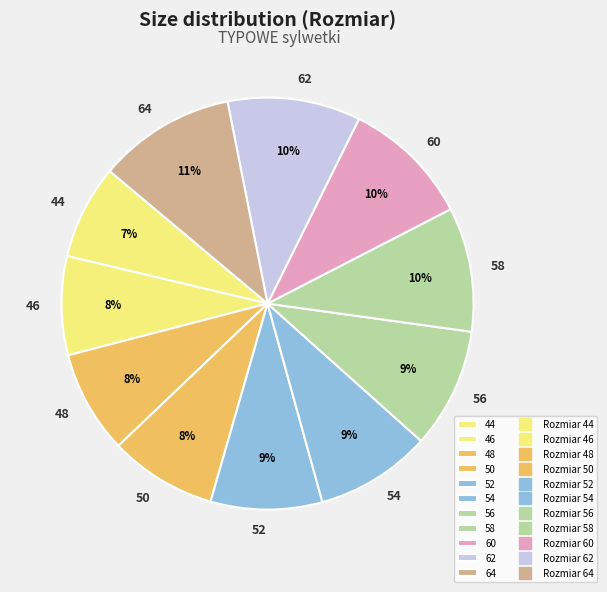

Is it true that 44 is 2% of the pie?

False